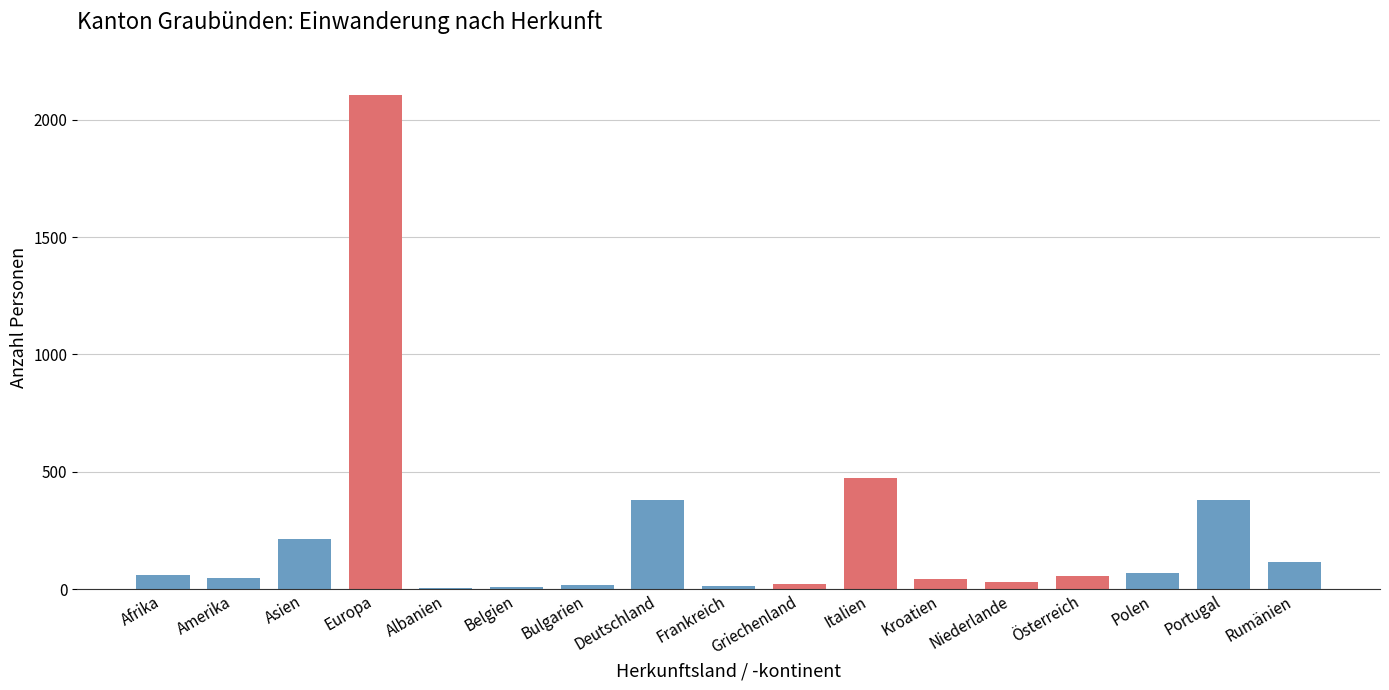

The value at Amerika is 49. True or false?

True